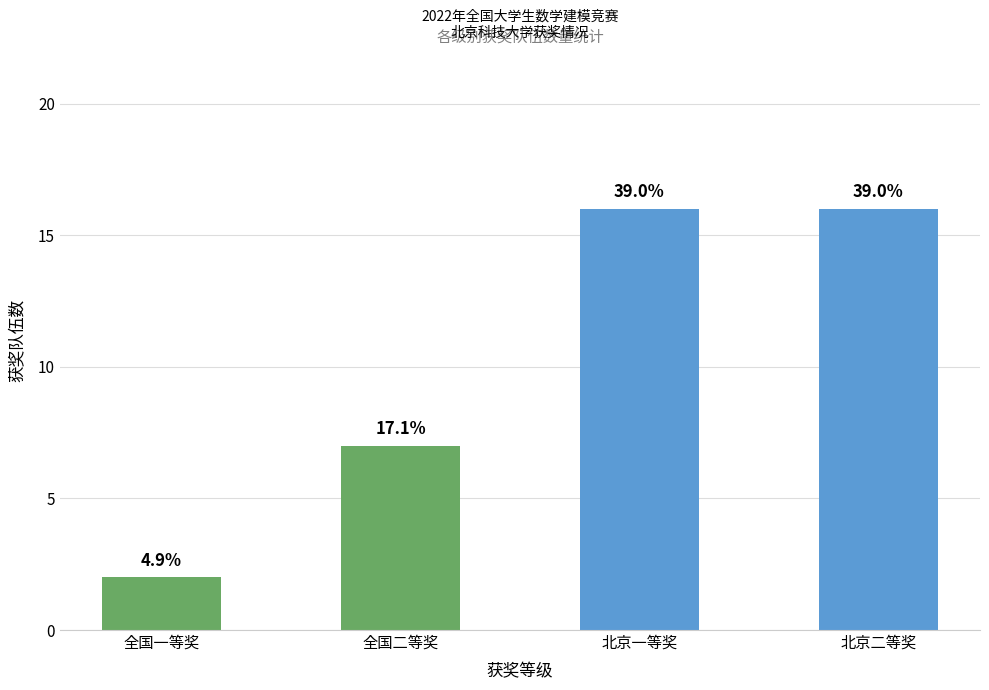

True or false: the data shows 16 at 北京二等奖.

True